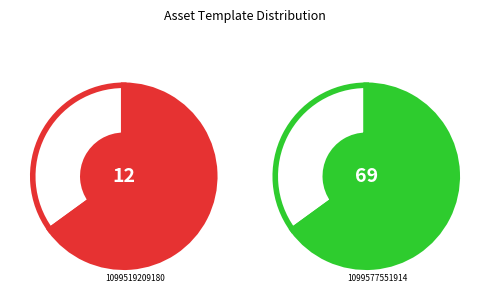

How many segments does this pie chart have?

2